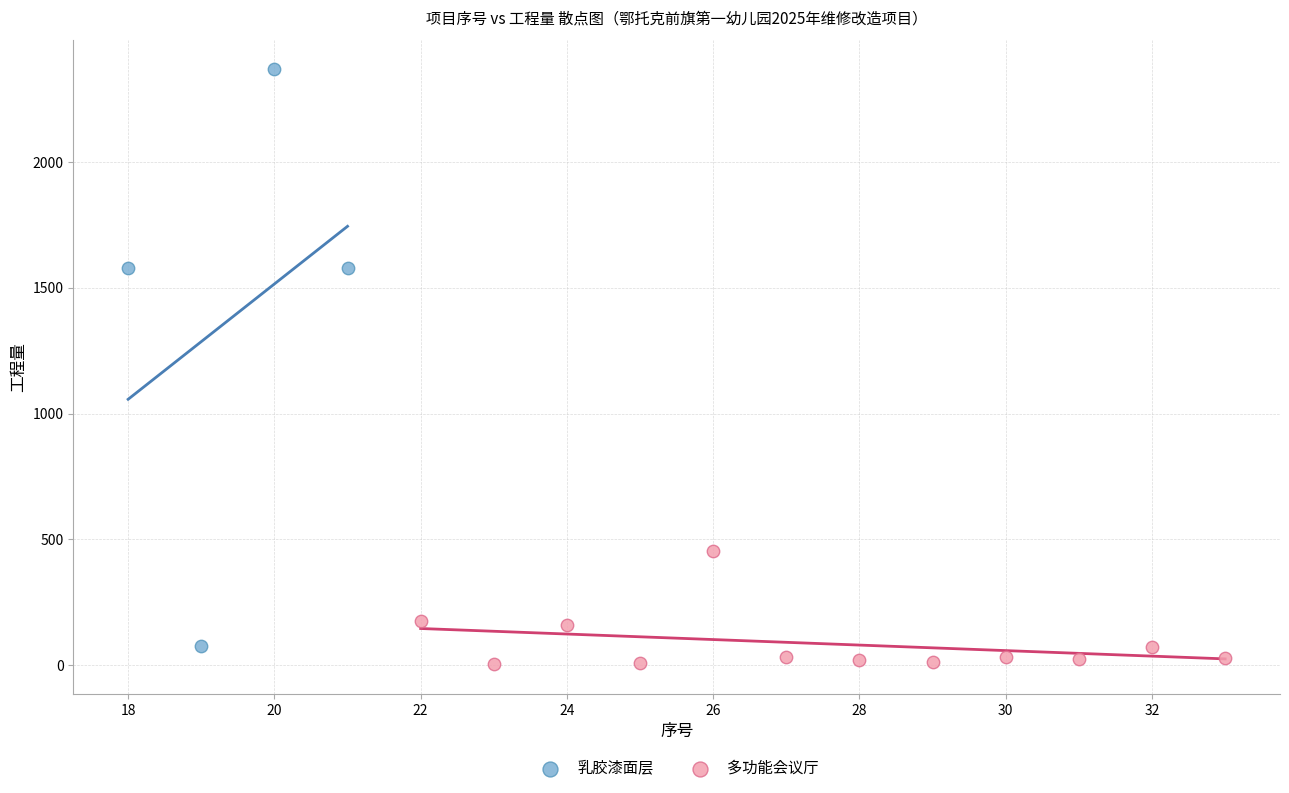

Which series reaches the maximum Y coordinate?

乳胶漆面层